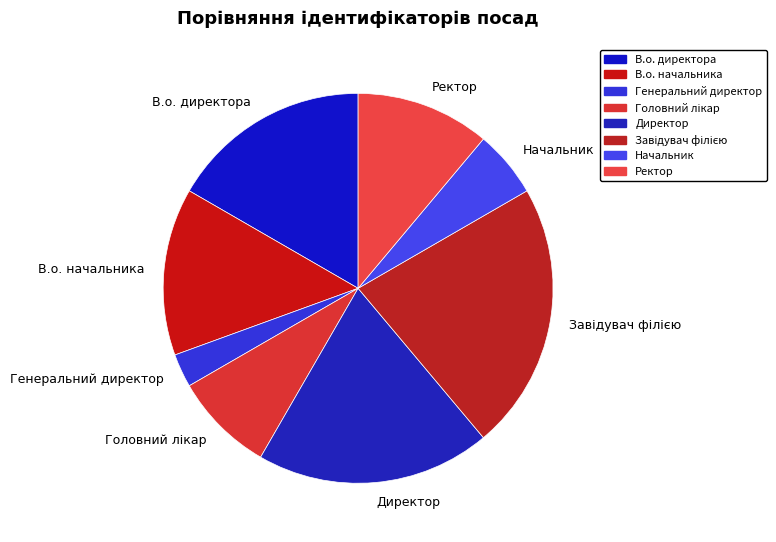

Which category has the smallest portion of the pie?

Генеральний директор